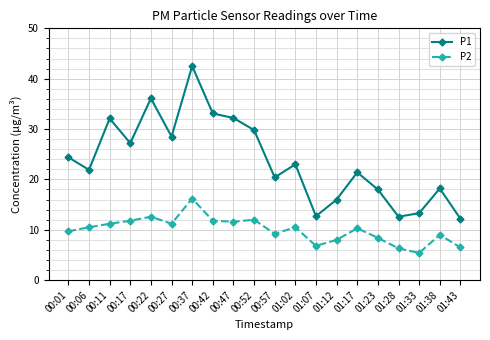

What is the value of the P2 point at the 13th from the left?

6.8